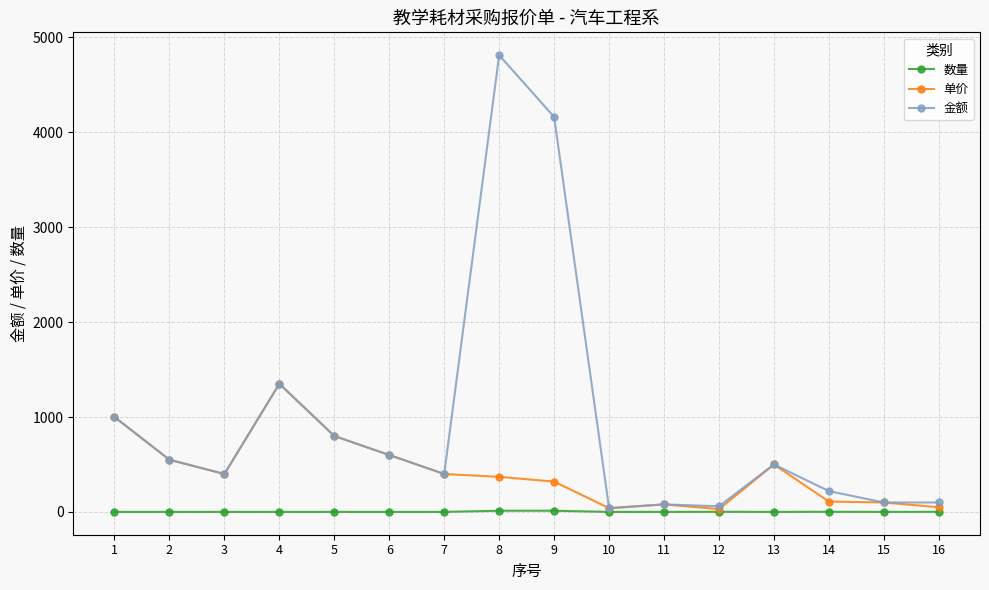

What is the sum of the 金额 values at 10 and 6?

640